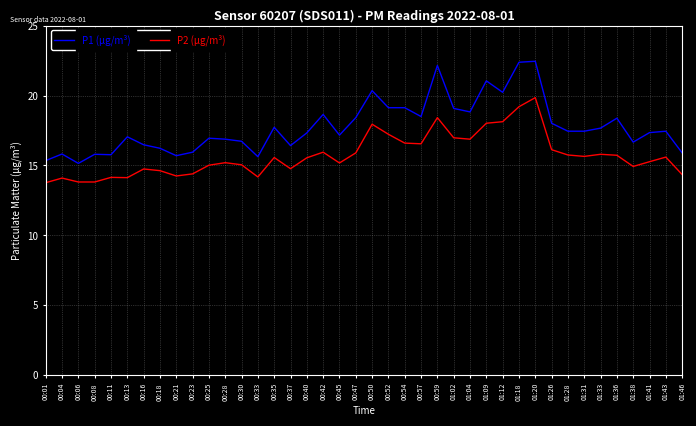

Does the chart have visible grid lines?

Yes